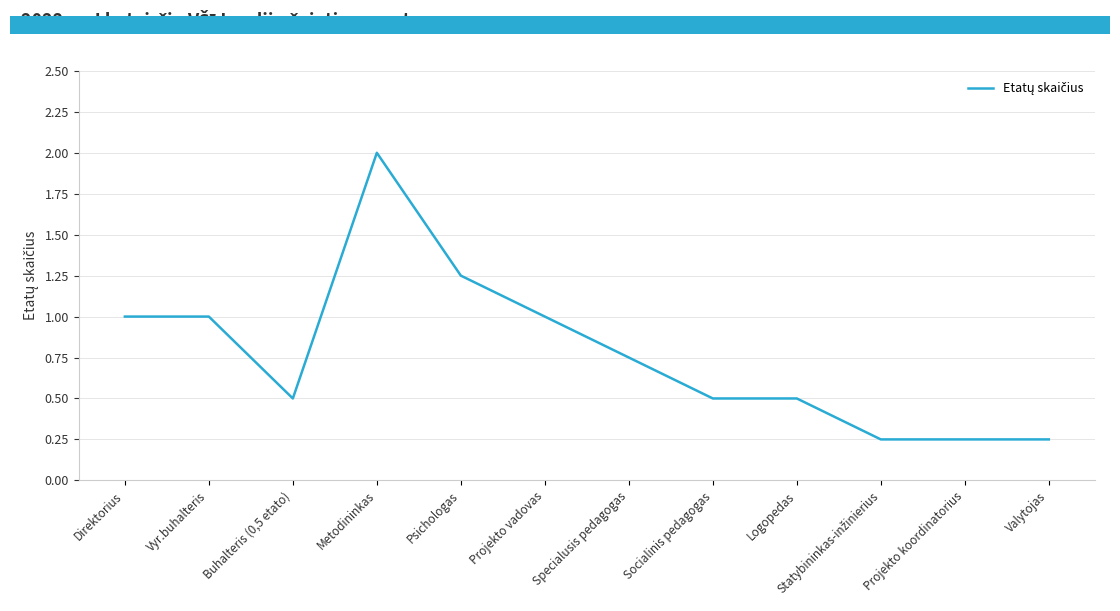

What position from the right is Psichologas?

8